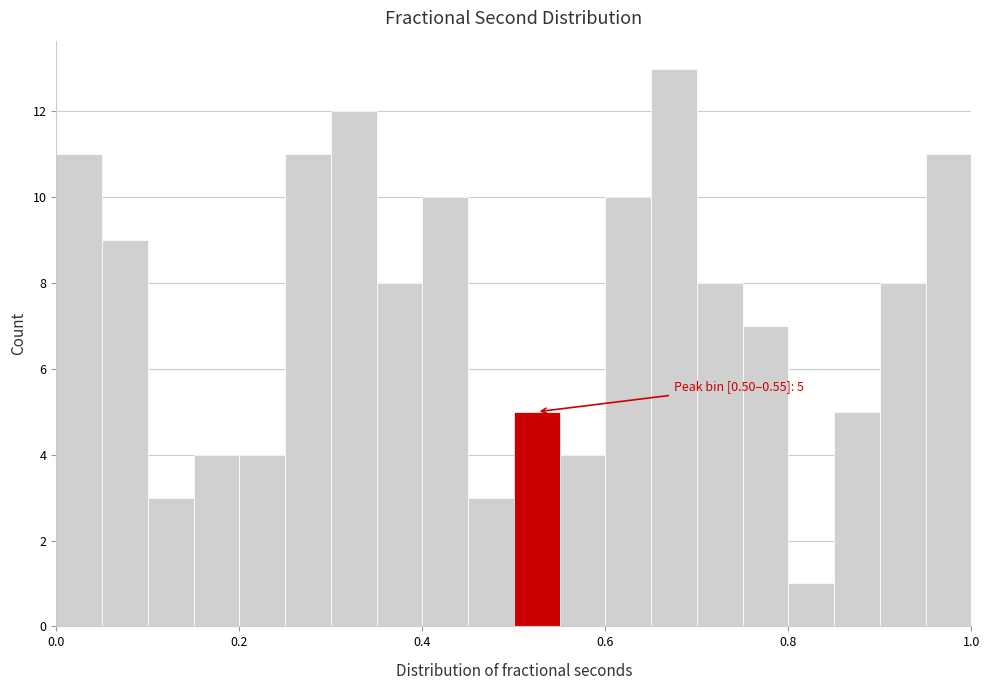

Around what value on the x-axis is the tallest bar? Give the approximate position of its centre, as read against the axis.

0.68